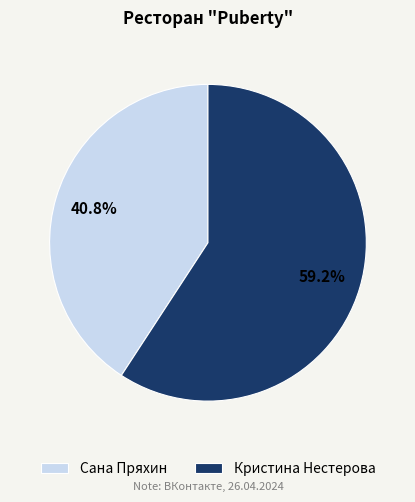

Which category accounts for the majority?

Кристина Нестерова